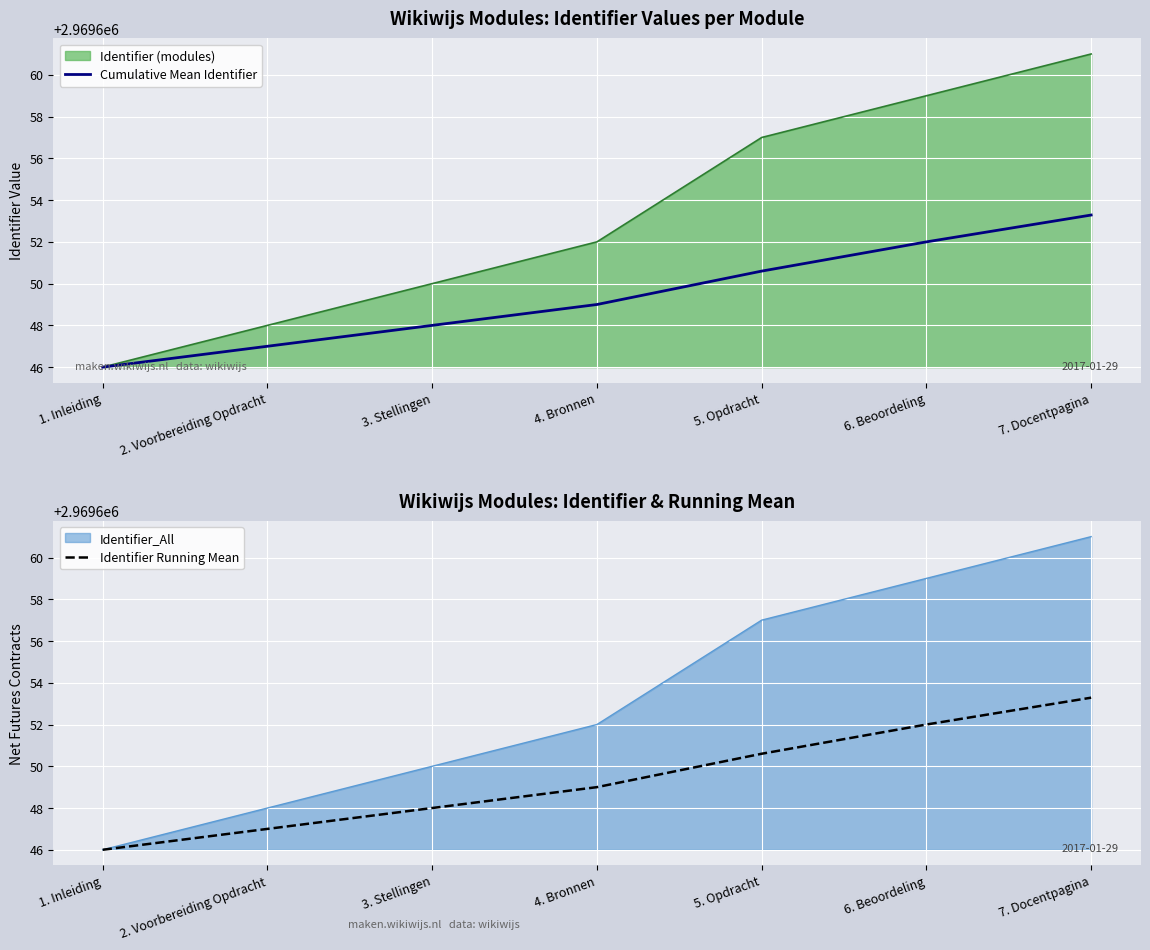

Where does the Cumulative Mean Identifier series first go above 2969649?

5. Opdracht